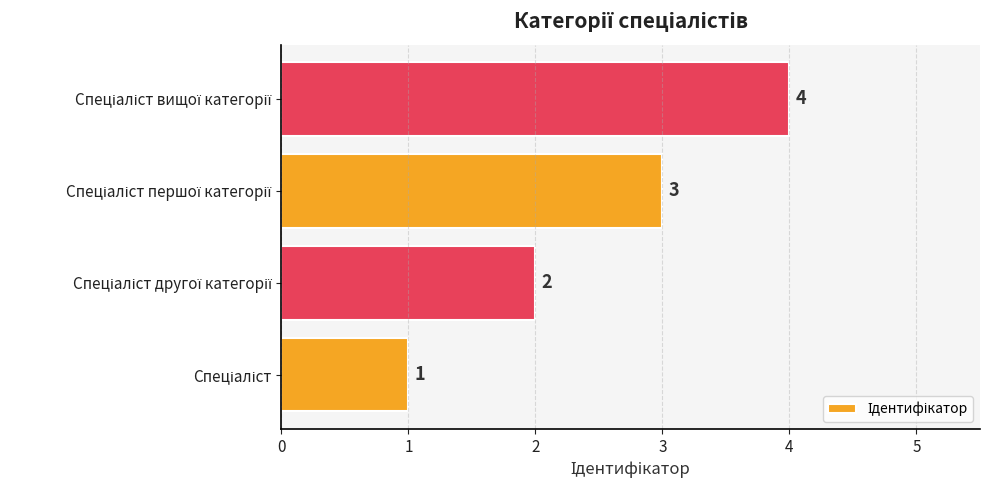

Count the number of data series in this chart.

1